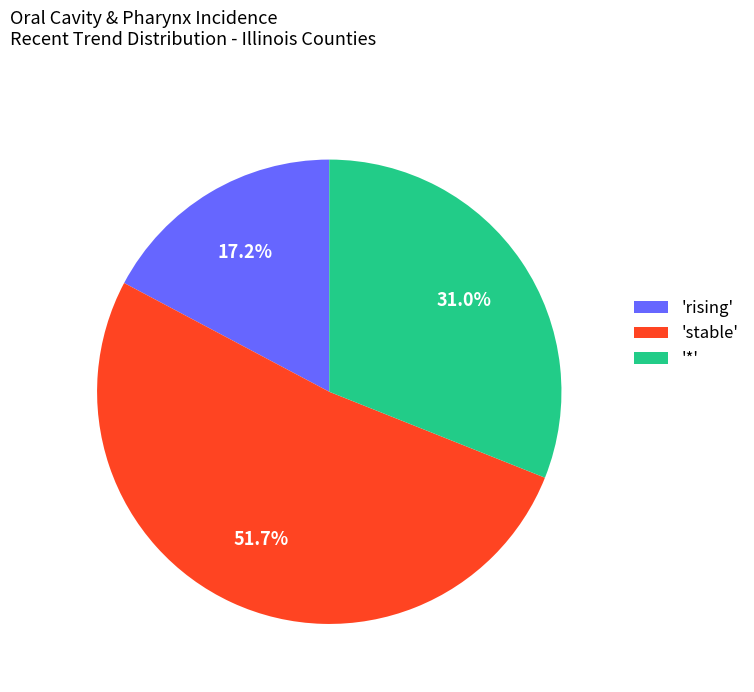

Is '*' the majority of the pie?

No